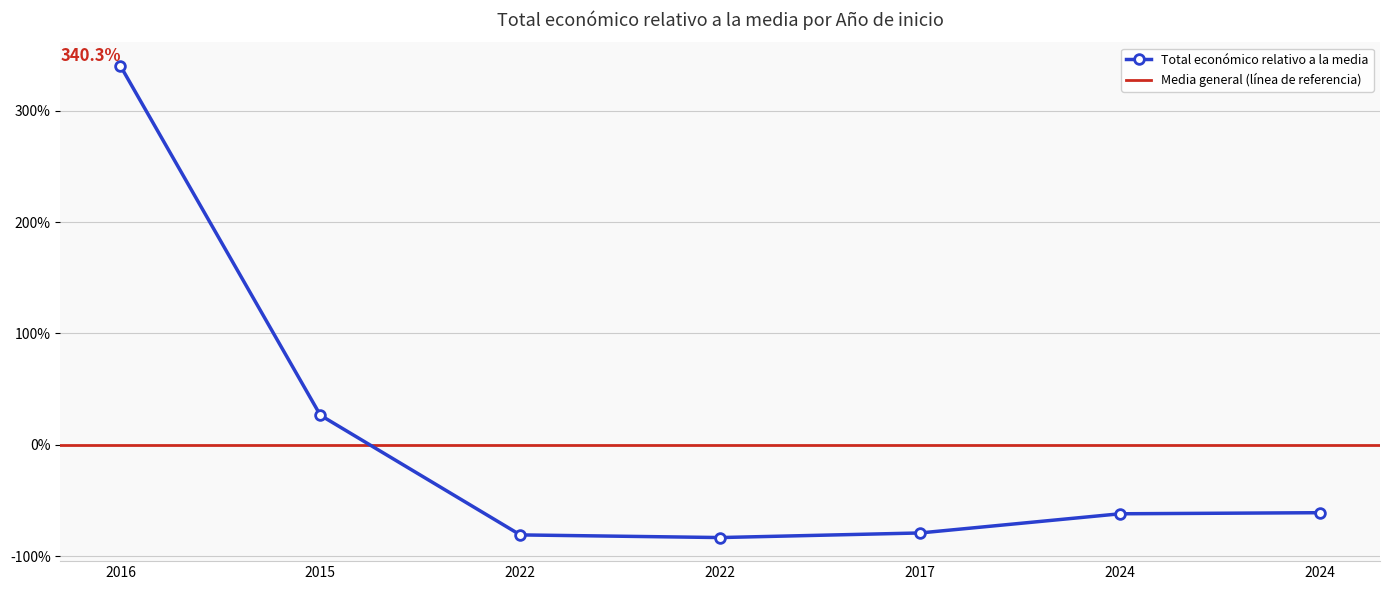

What is the change in value from 2022 to 2017?

+4.1